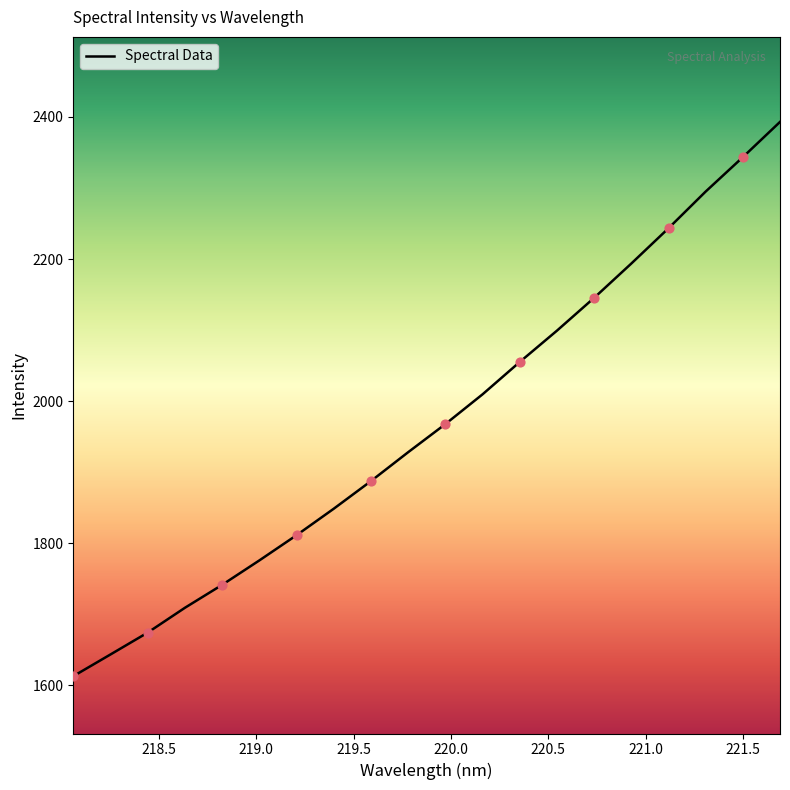

What is the smallest value displayed?

1613.0